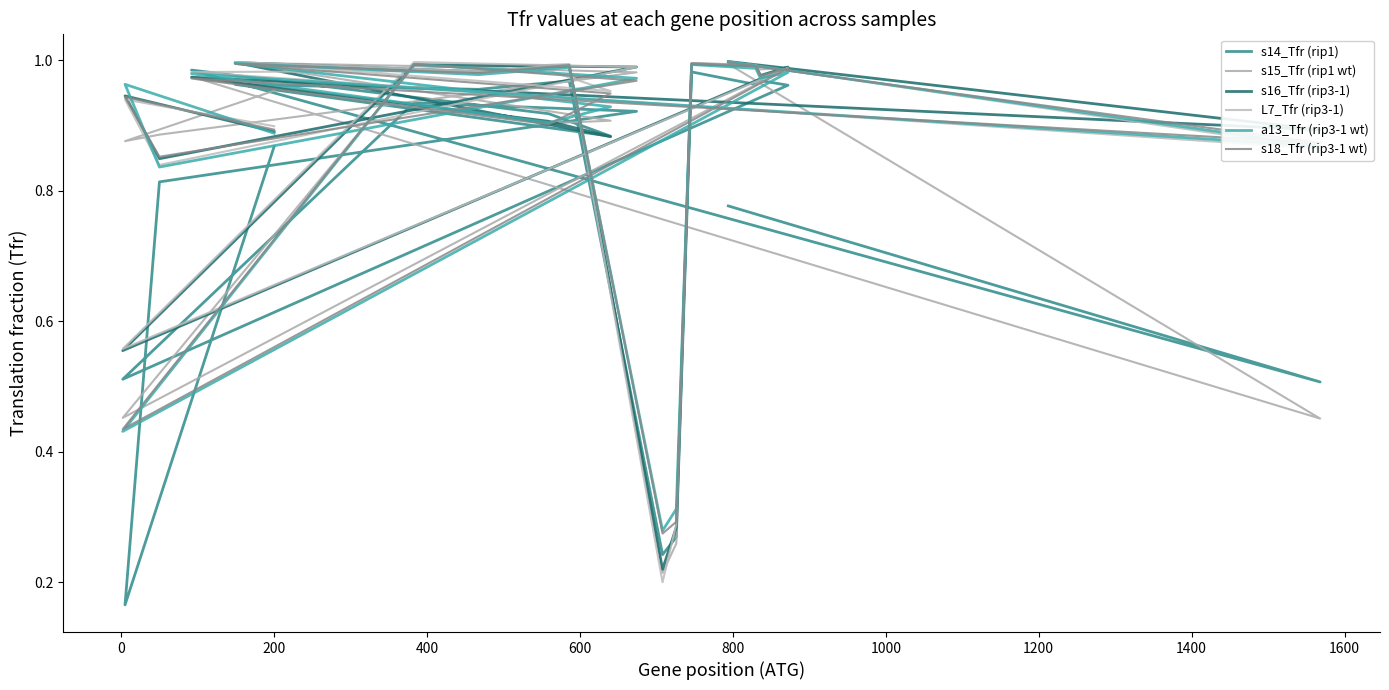

How many categories are shown in the chart?

20